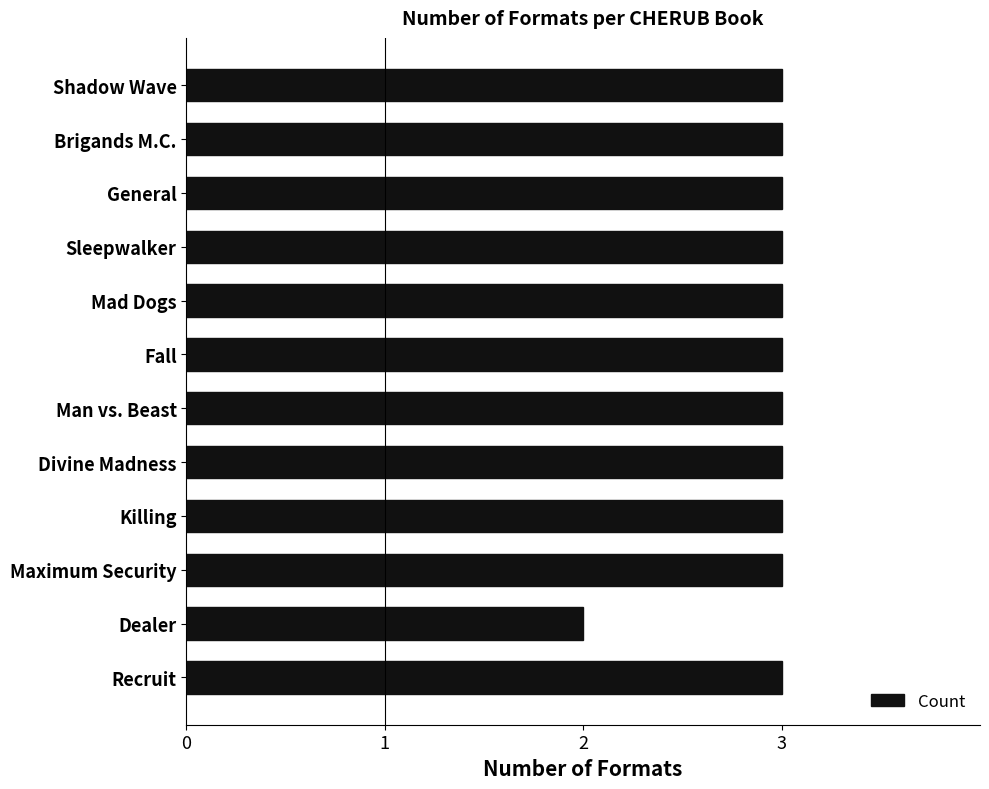

The chart shows a value of 2 at Dealer. True or false?

True